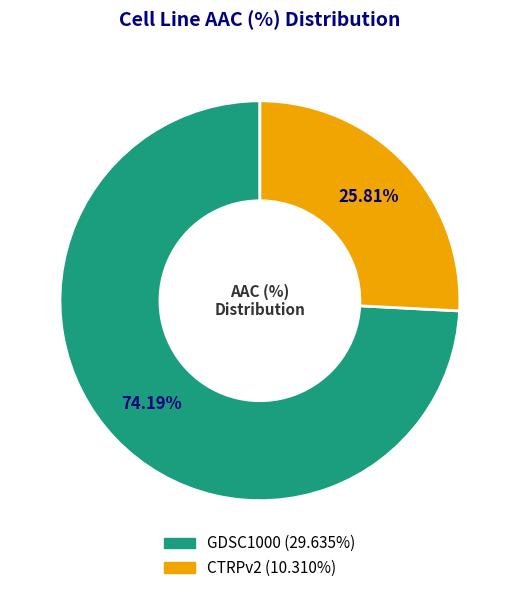

Does CTRPv2 represent more than half of the total?

No